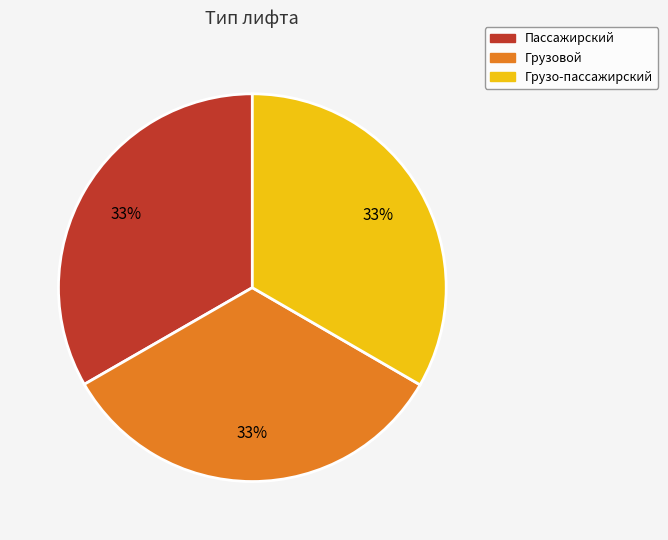

Does any single category account for the majority?

No